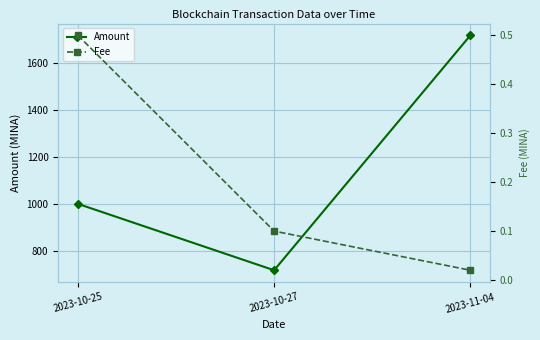

What position from the right is 2023-10-27?

2